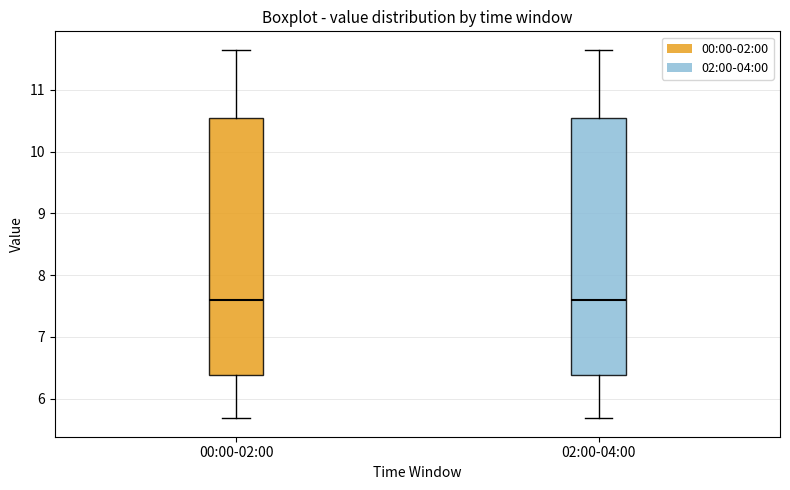

Reading left to right, read every box against the y-axis: the position of its median line, the range the box covers, and the ends of its whiskers. The values are not printed on the chart, so give them approximately, as read against the axis.

00:00-02:00: median 7.6, box 6.4 to 10.5, whiskers 5.7 to 11.7
02:00-04:00: median 7.6, box 6.4 to 10.5, whiskers 5.7 to 11.7